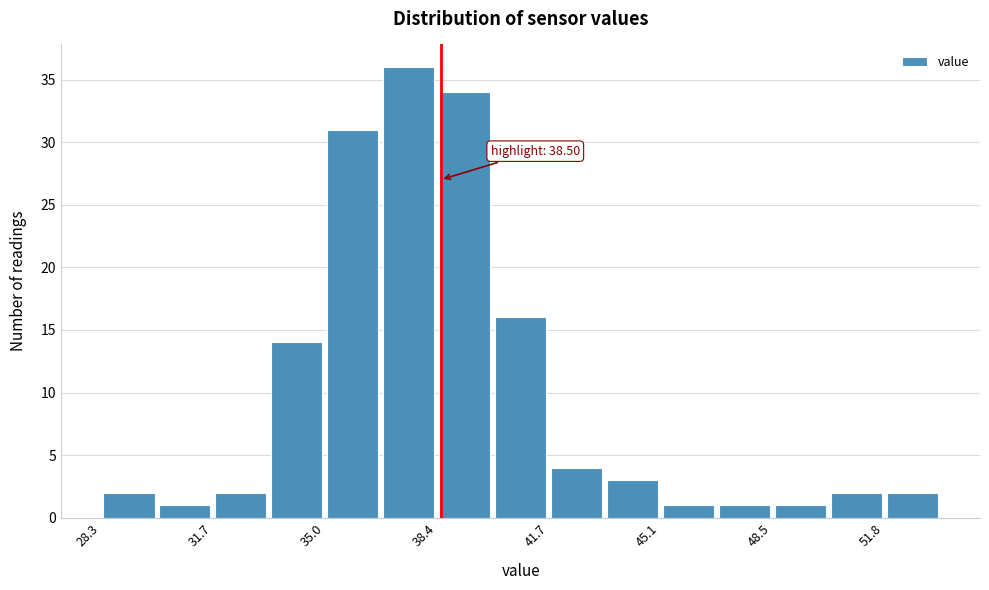

Read against the x-axis, roughly where is the centre of the tallest bar?

37.5